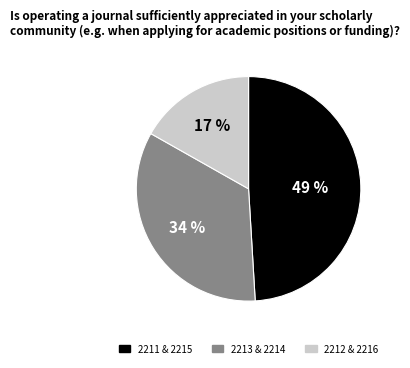

To the nearest percent, what is the difference between the largest and smallest slice percentages?

32%